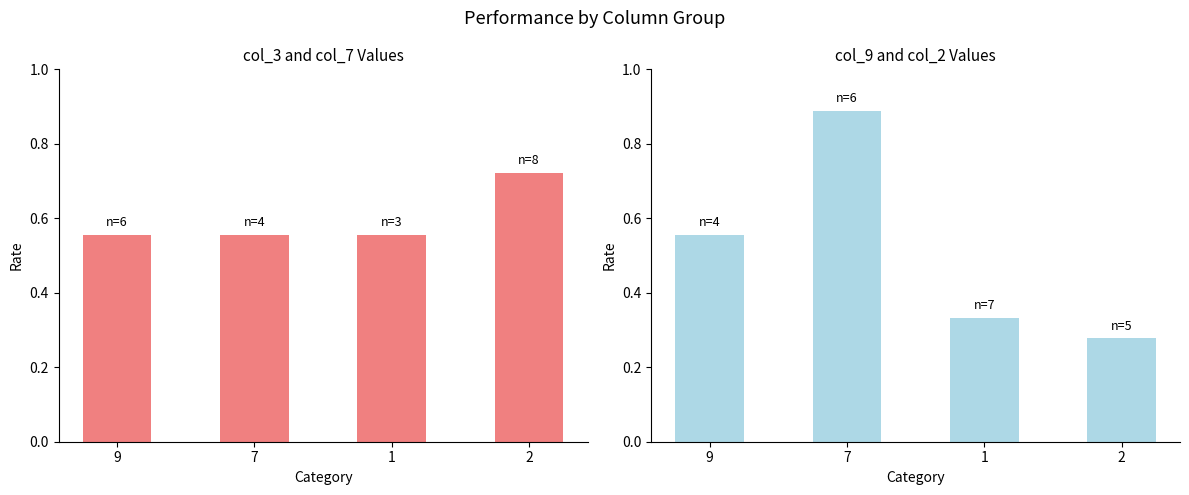

The value of col_9+col_2 avg at 7 is 1.3. True or false?

False